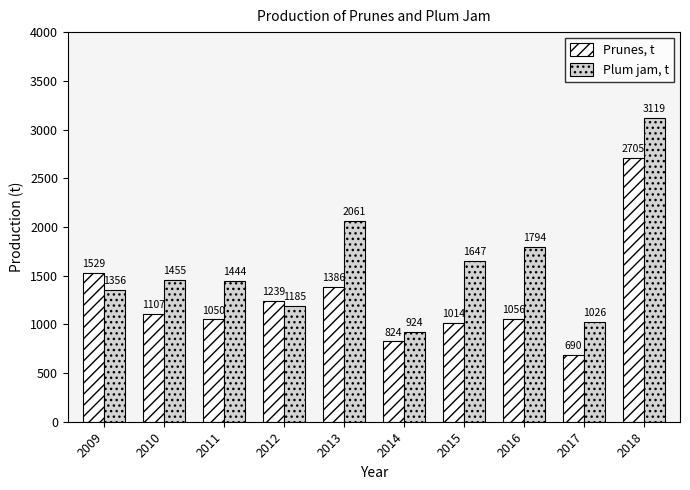

What is the sum of the Prunes, t values at 2012 and 2014?

2063